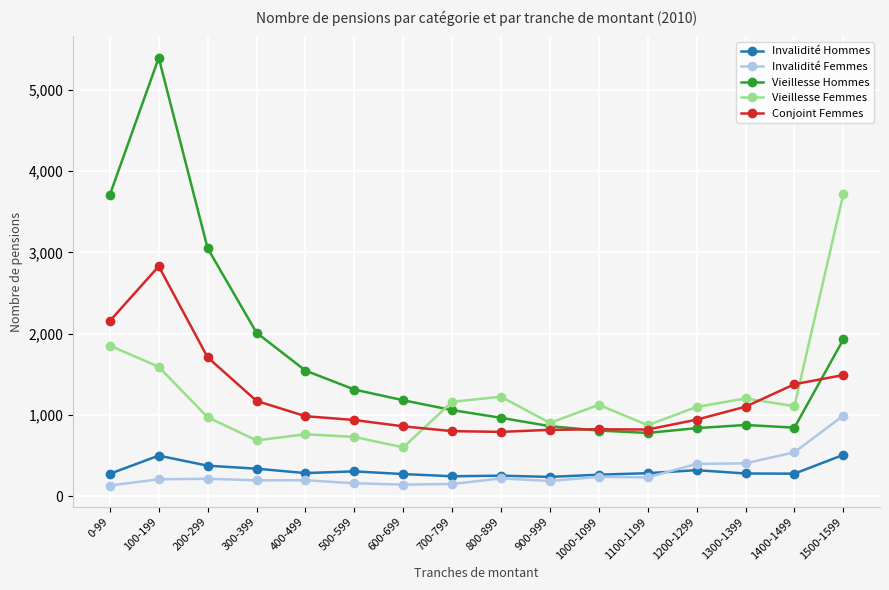

At which category does the chart reach its peak across all series?

100-199